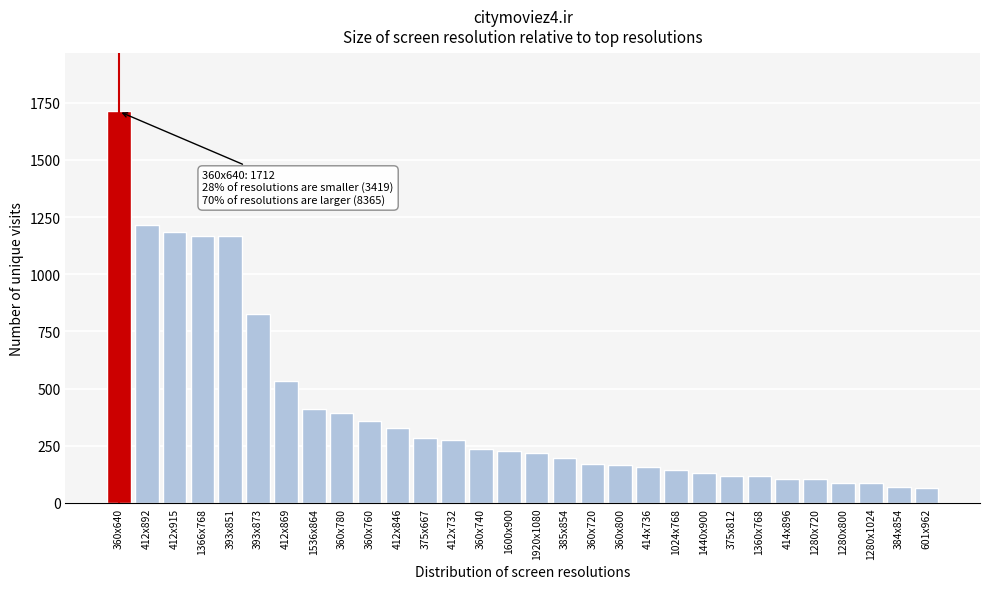

What is the value of the 7th bar from the left?

534